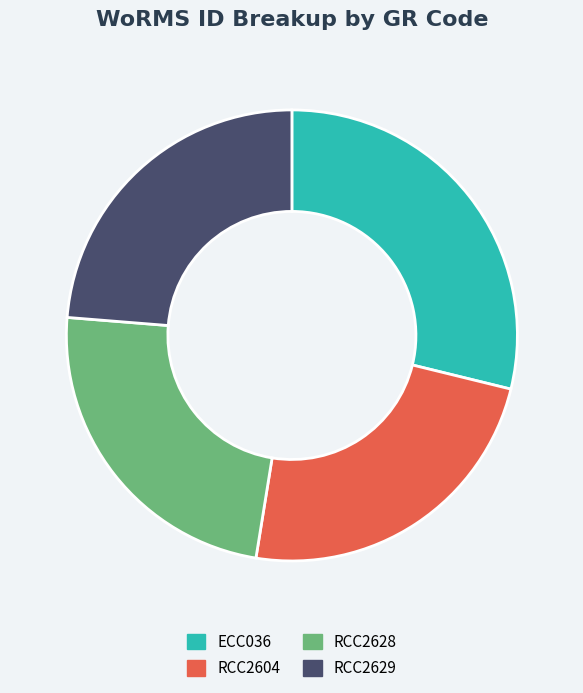

How many slices are in this pie chart?

4